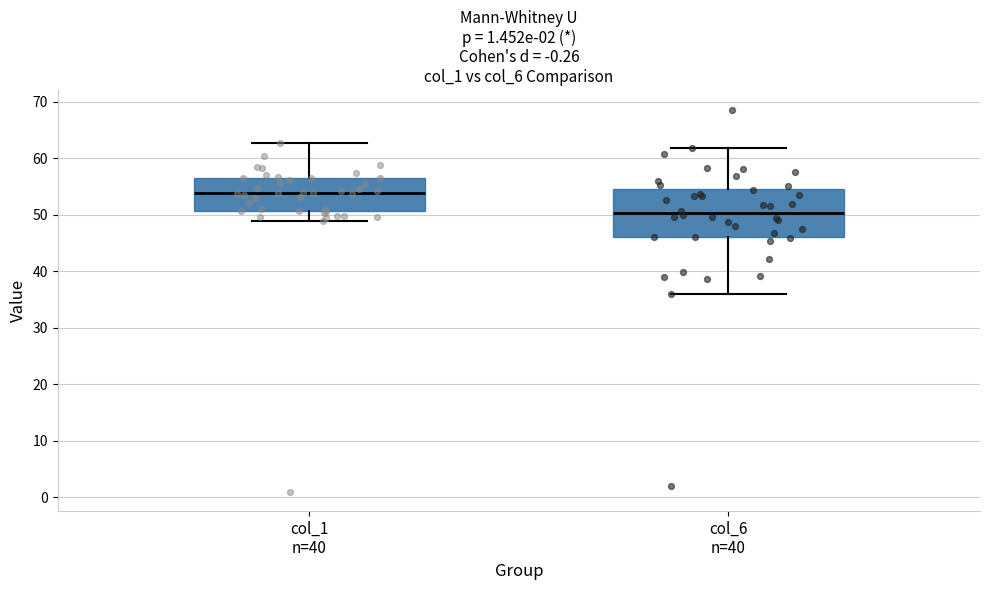

Reading left to right, transcribe this box plot: for each box, give where its median line is, the range the box spans, and where its two whiskers end, as read against the y-axis. The values are not printed on the chart, so give them approximately, as read against the axis.

col_1 n=40: median 54, box 51 to 57, whiskers 49 to 63
col_6 n=40: median 50, box 46 to 55, whiskers 36 to 62